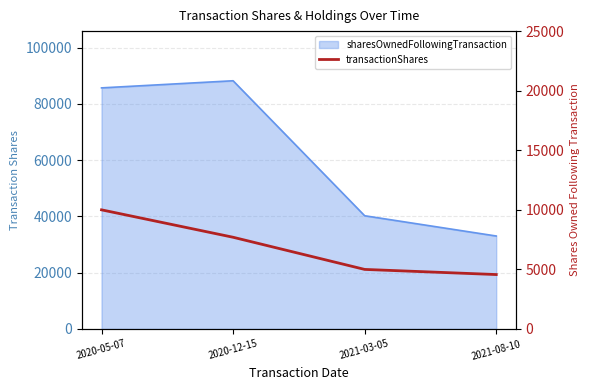

What is the difference between the second highest and second lowest values?

2699